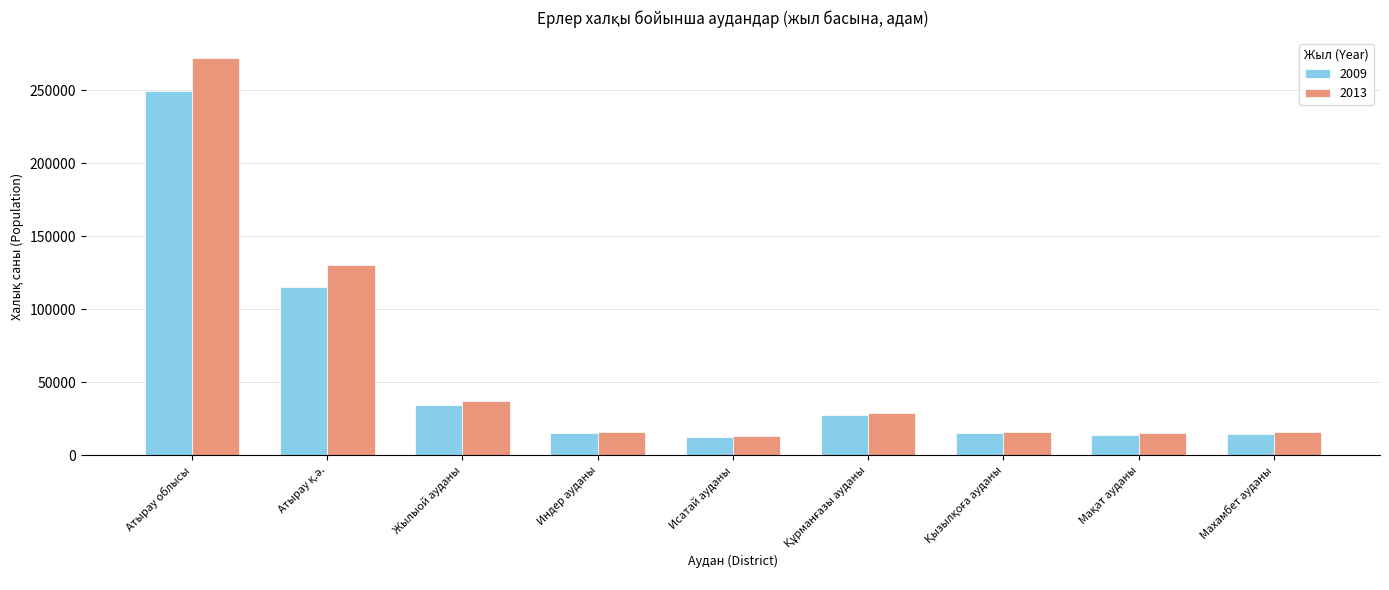

How many groups of bars are there?

9